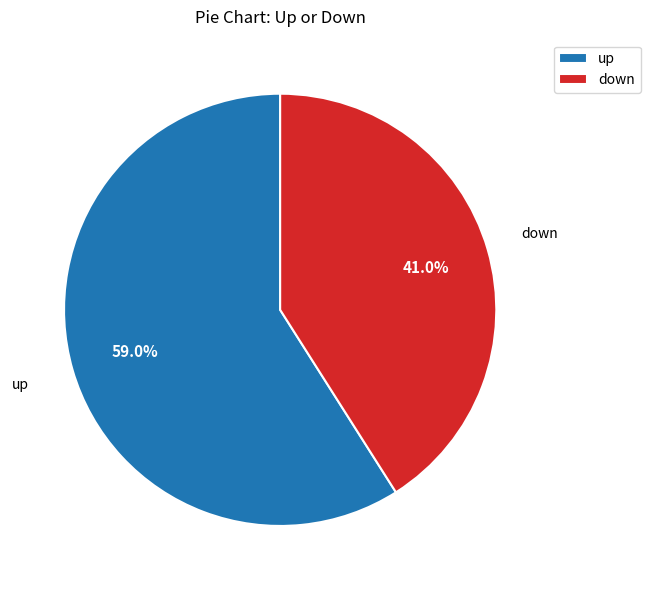

What is the largest slice in the pie chart?

up